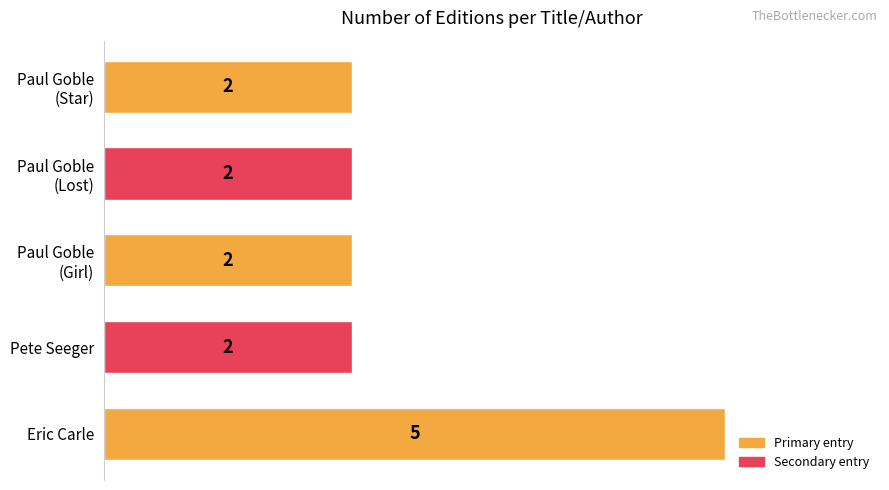

How many values are between 2 and 3?

4